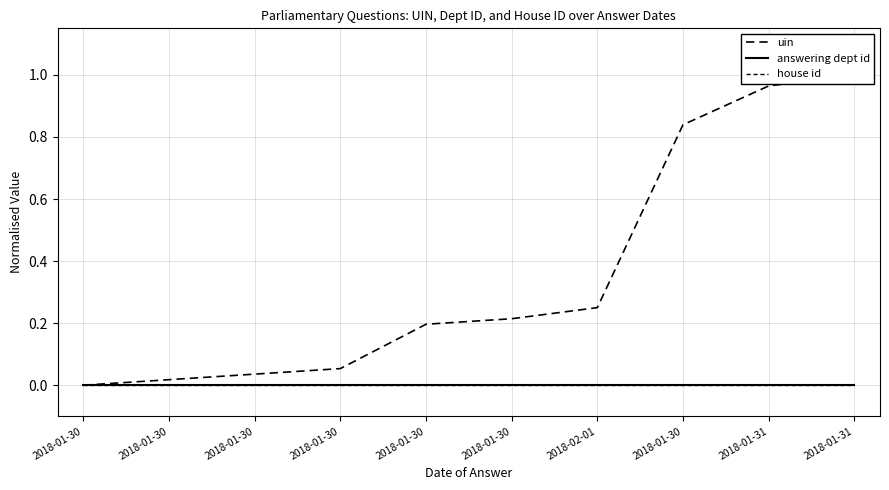

The answering dept id series shows 0.0 at 2018-01-30. True or false?

True